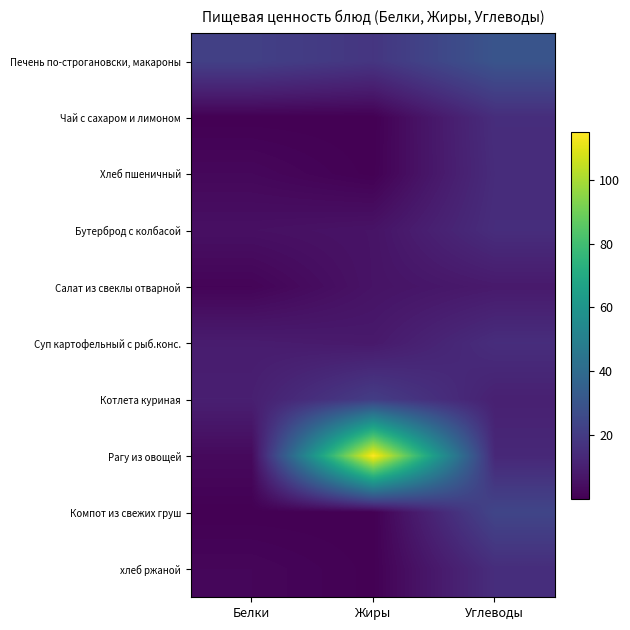

How many distinct data groups are displayed?

10